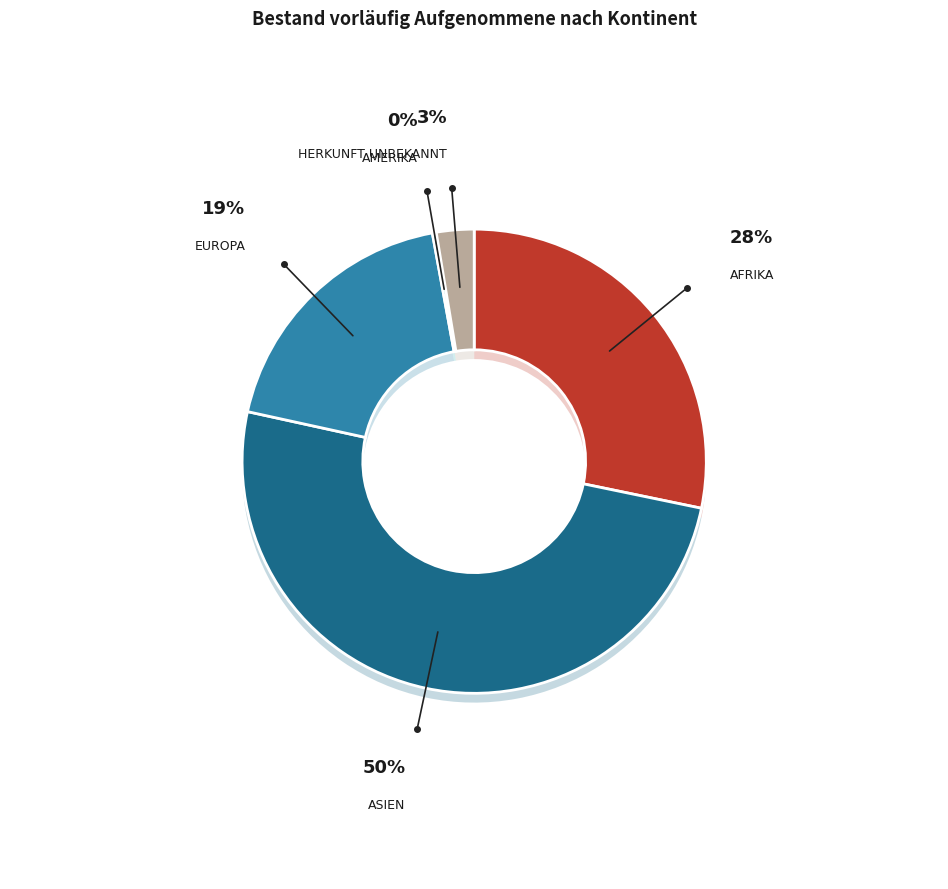

How many slices are in this pie chart?

5